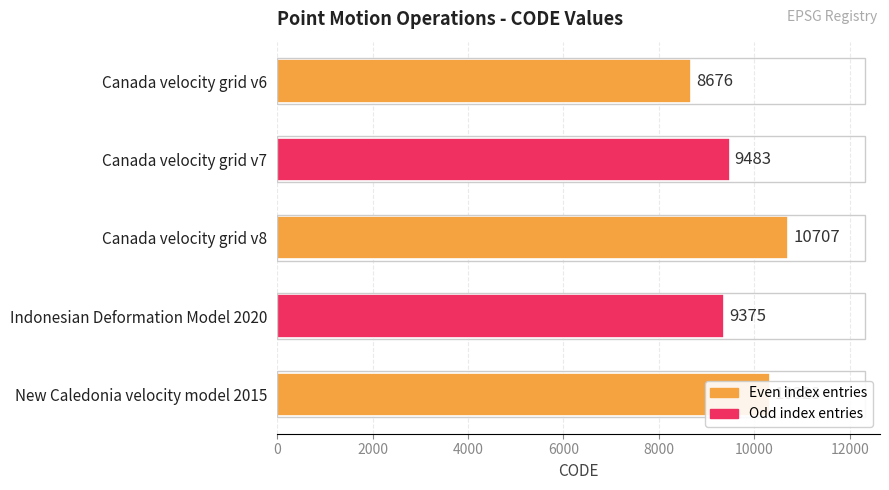

The chart shows a value of 10707 at Canada velocity grid v8. True or false?

True